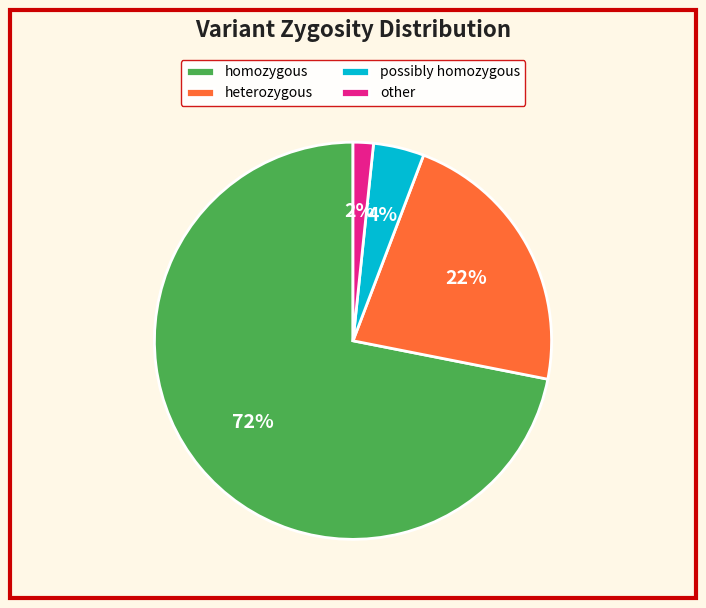

What is the largest slice in the pie chart?

homozygous